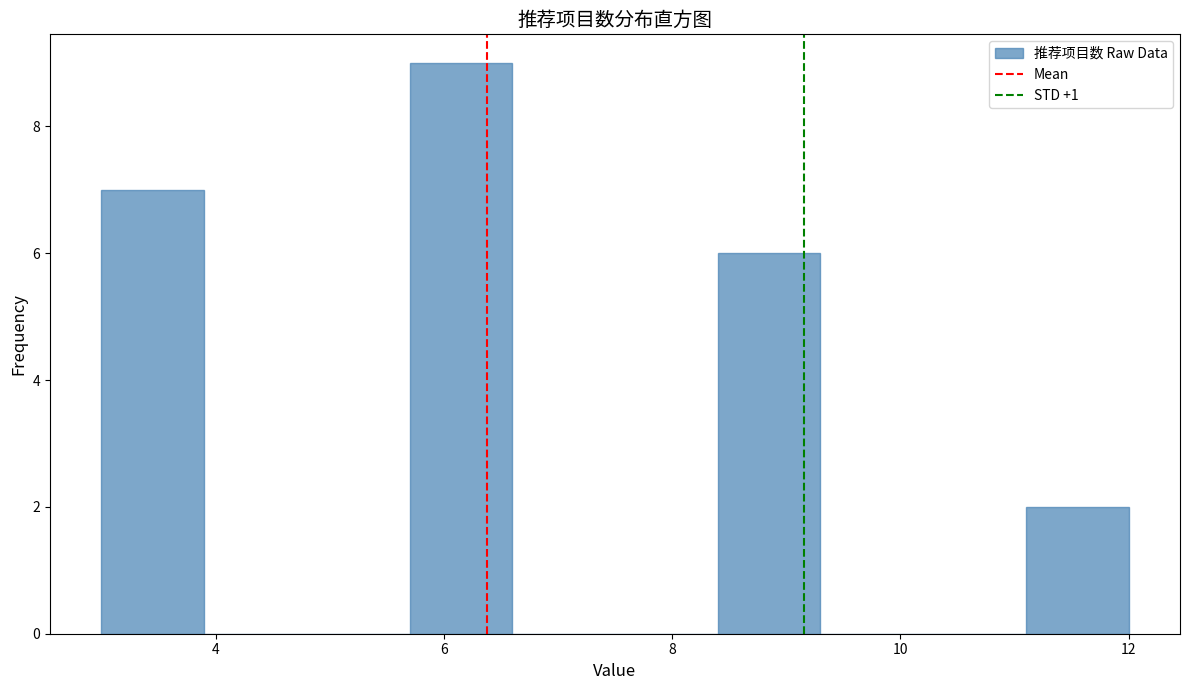

What is the height of the bar covering 5.7 to 6.6 on the x-axis? Neither the bar edges nor the heights are printed on the chart, so give them approximately, as read against the axes.

9